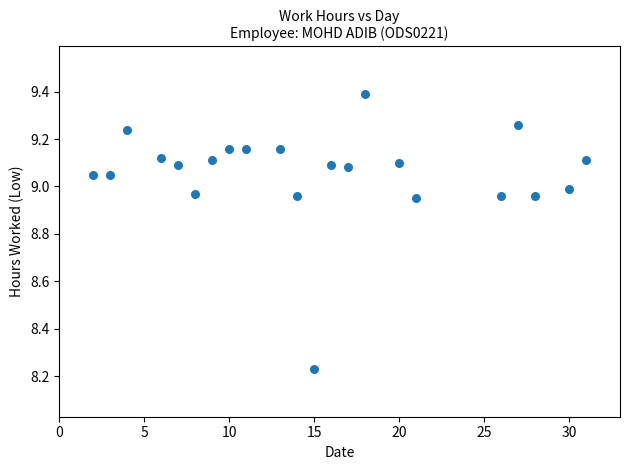

What is the range of Y values (max minus min)?

1.2